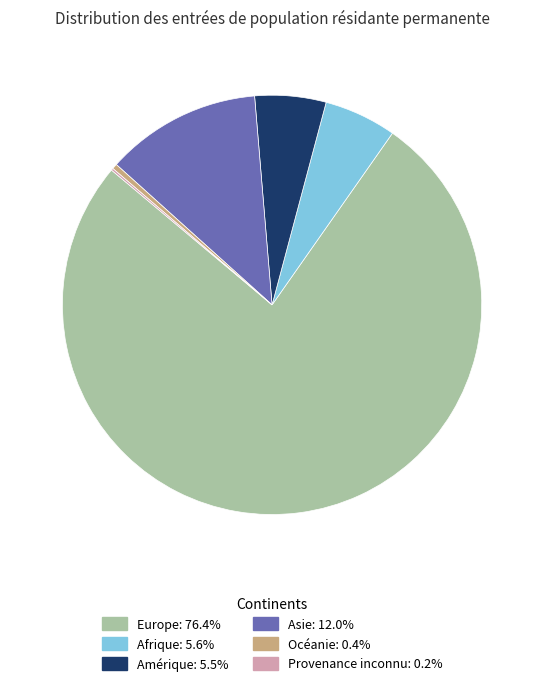

Is there any slice that represents more than half of the pie?

Yes